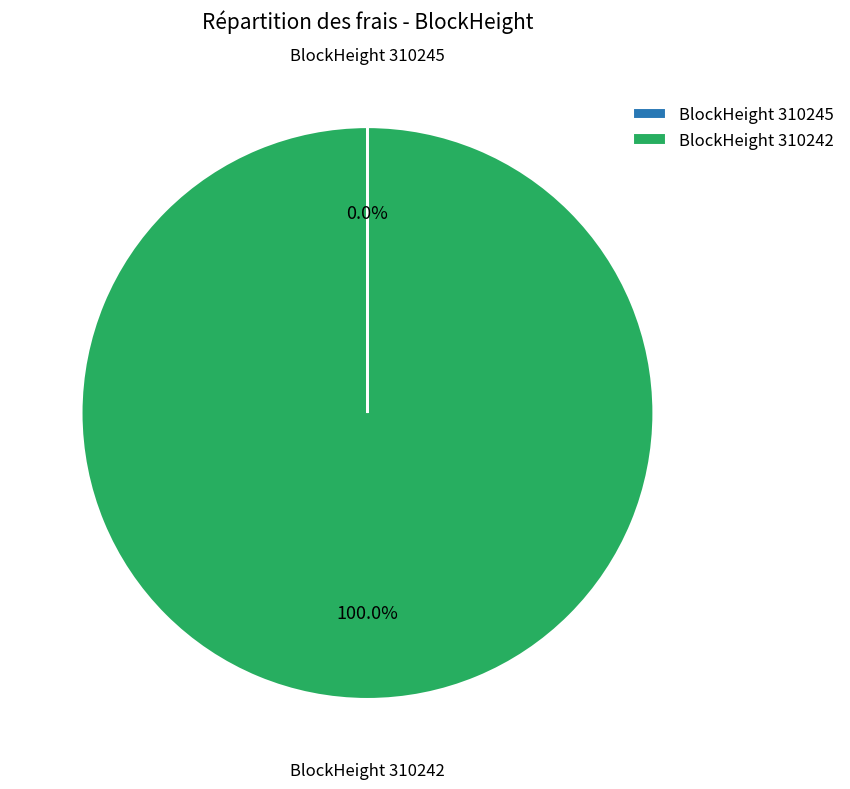

Which category accounts for the majority?

BlockHeight 310242